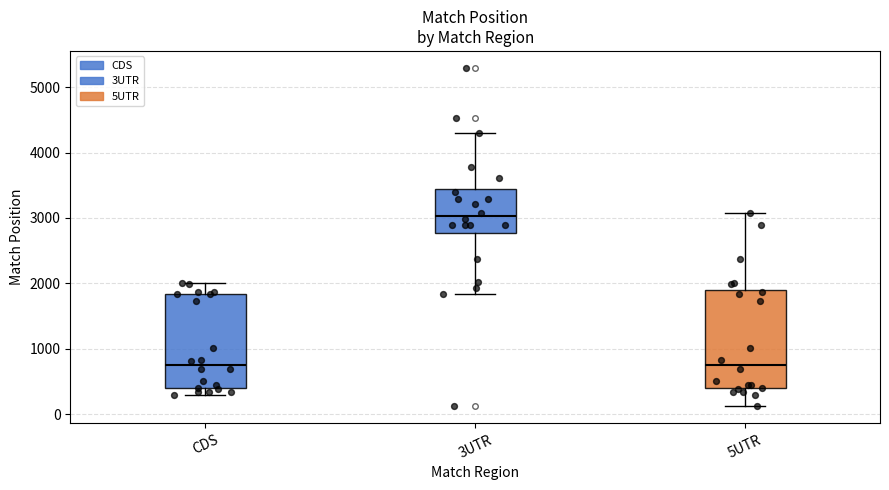

Where does the upper whisker of the box for CDS end on the y-axis? The values are not printed on the chart, so give them approximately, as read against the axis.

2000